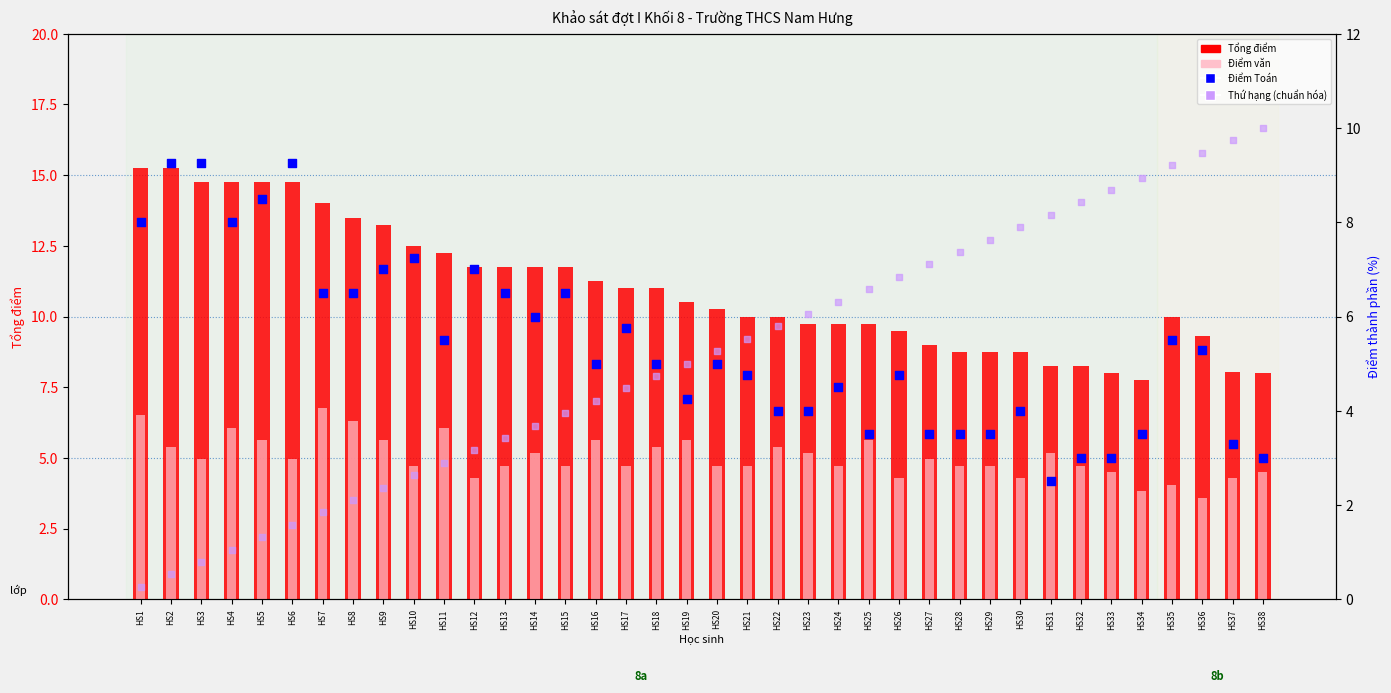

Which series reaches the minimum Y coordinate?

Thứ hạng (chuẩn hóa)